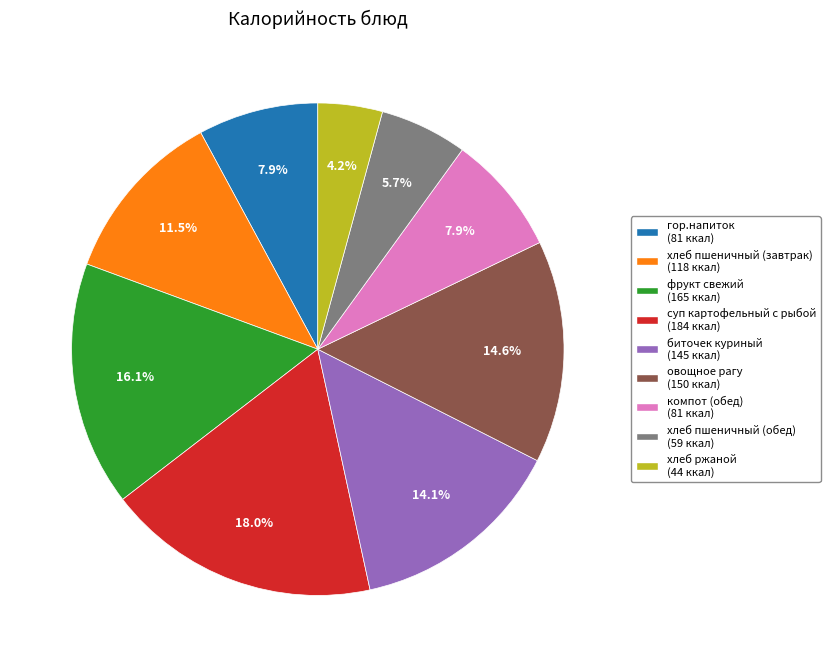

Between овощное рагу and суп картофельный с рыбой, which is larger?

суп картофельный с рыбой